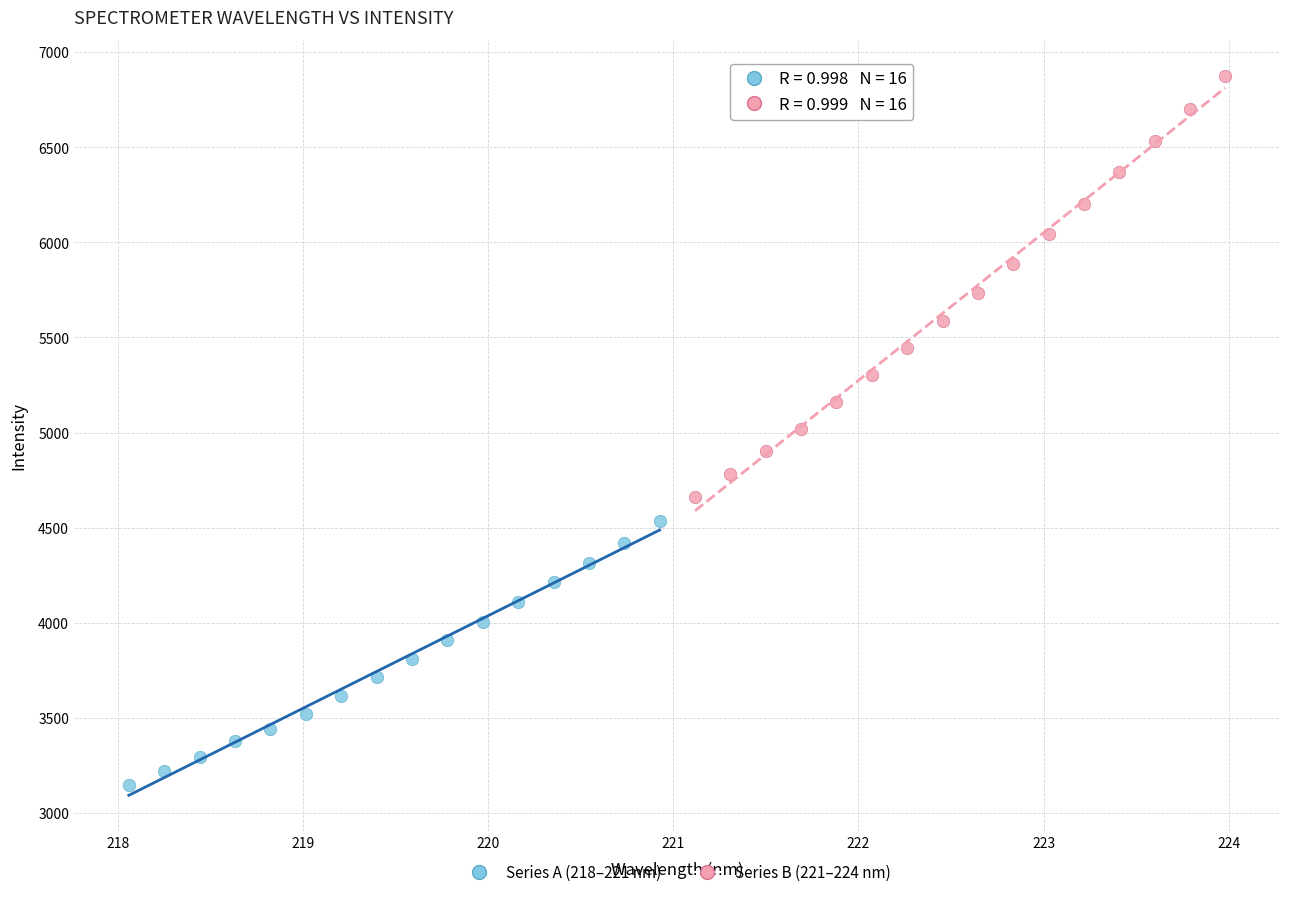

Which series reaches the maximum Y coordinate?

Series B (221–224 nm)